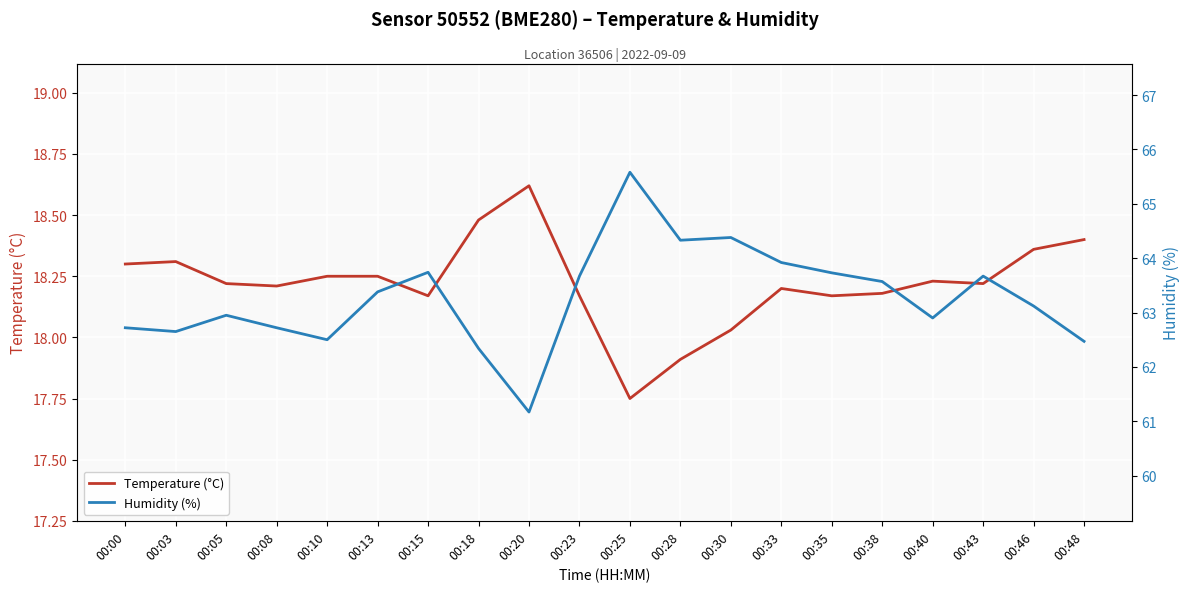

Read the Temperature (°C) value at 00:48.

18.4